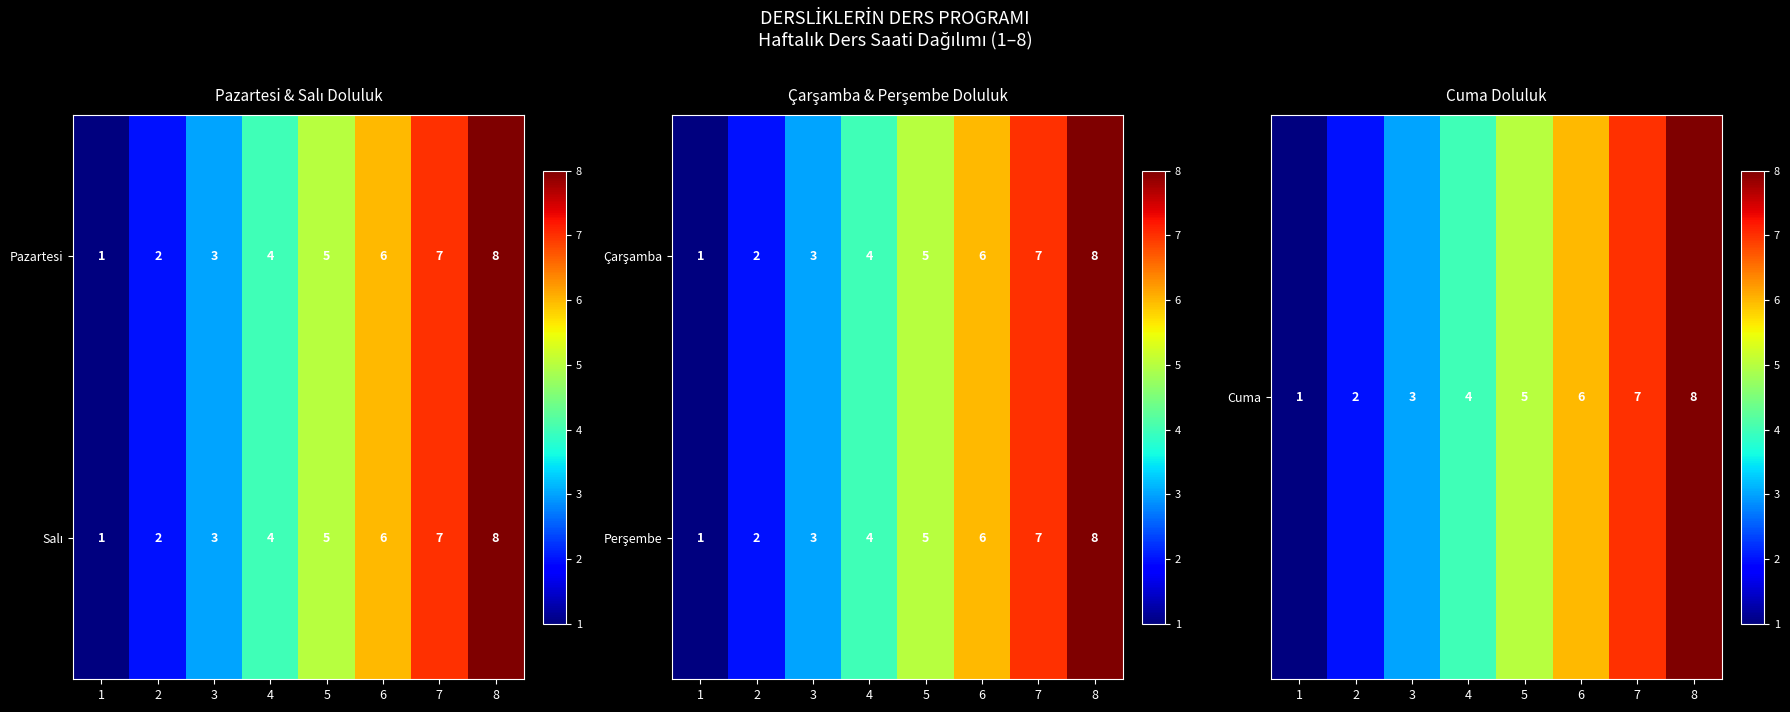

What is the difference between the maximum and second lowest values in the Pazartesi series?

6